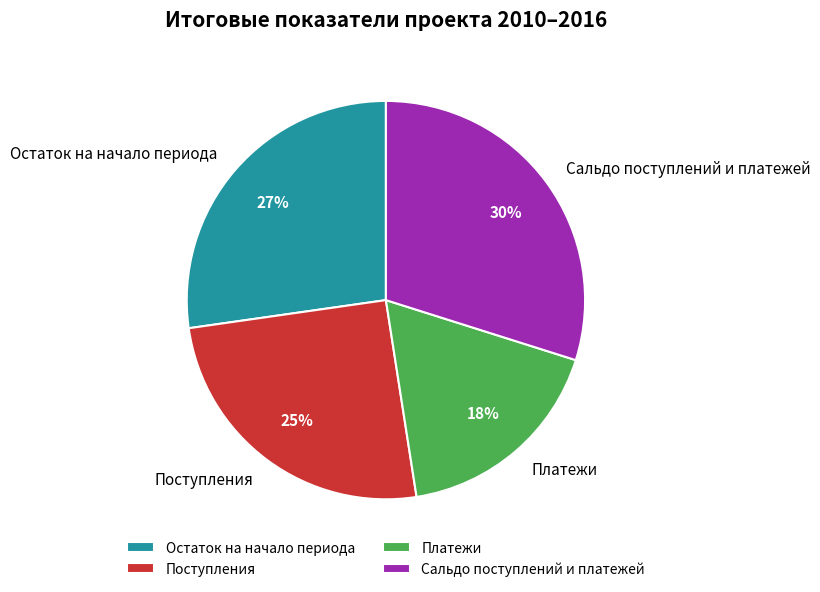

Which category has the smallest portion of the pie?

Платежи